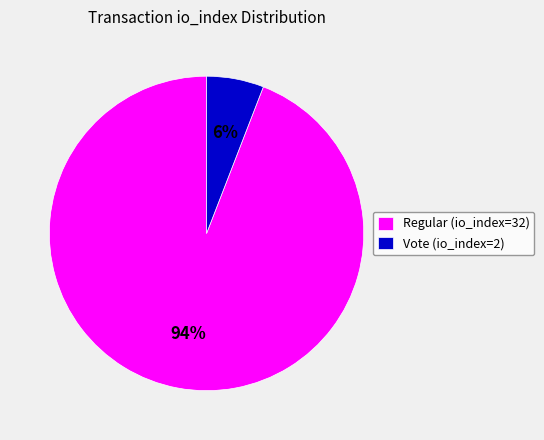

Does Vote (io_index=2) account for over 50% of the chart?

No